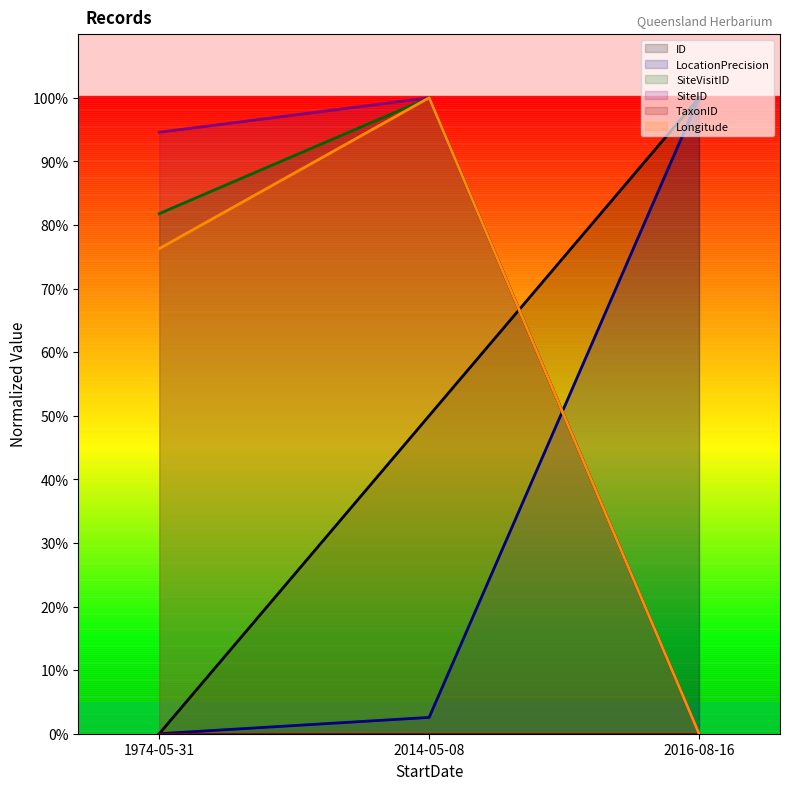

What is the spread (max minus min) of values at 2016-08-16?

100.0